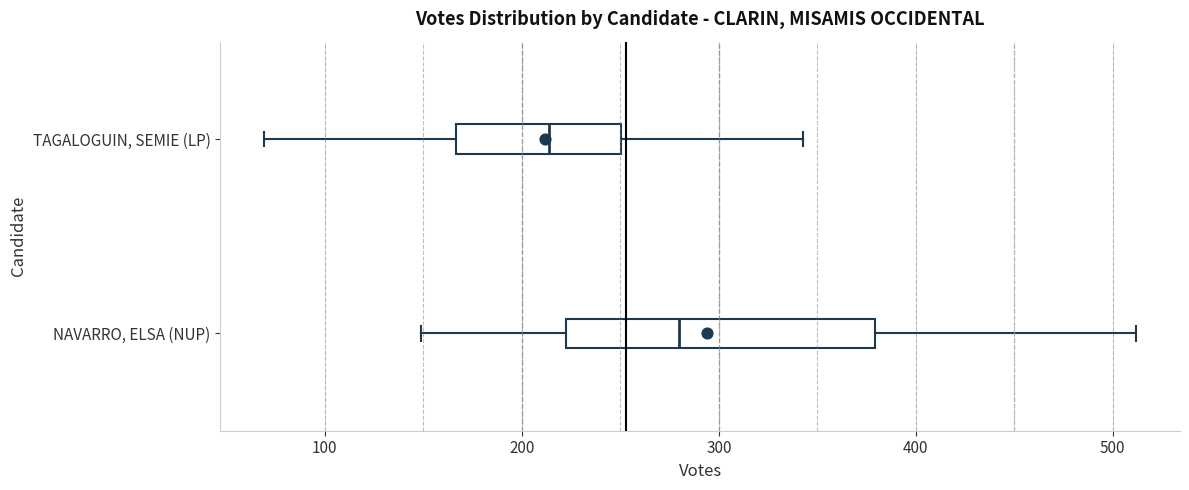

Reading bottom to top, transcribe this box plot: for each box, give where its median line is, the range the box spans, and where its two whiskers end, as read against the x-axis. The values are not printed on the chart, so give them approximately, as read against the axis.

NAVARRO, ELSA (NUP): median 280, box 220 to 380, whiskers 150 to 510
TAGALOGUIN, SEMIE (LP): median 210, box 170 to 250, whiskers 70 to 340